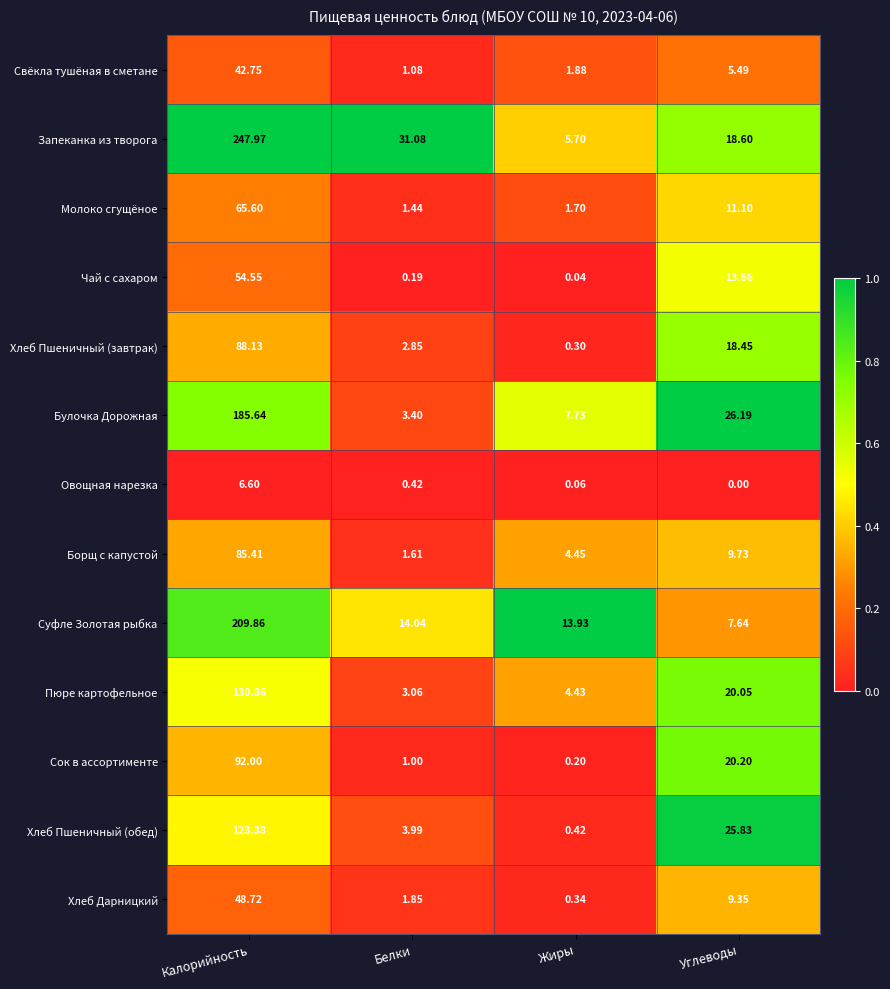

At which label does Молоко сгущёное first exceed 11?

Калорийность